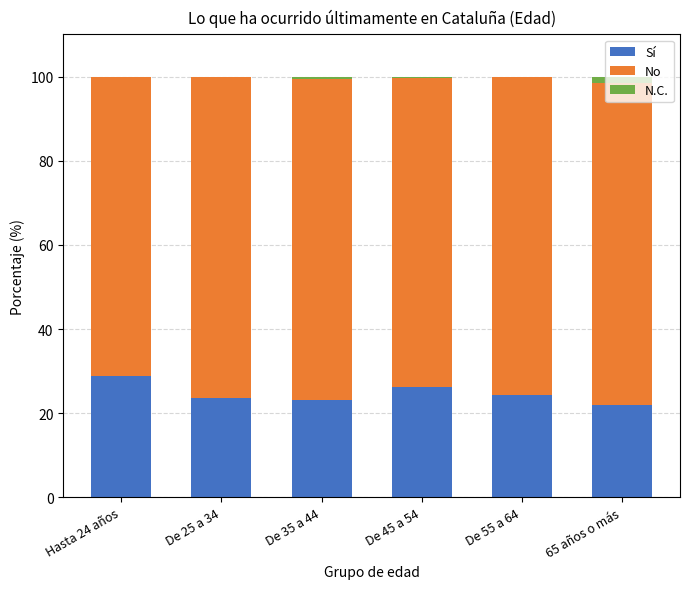

What is the highest value of the Sí series?

28.9